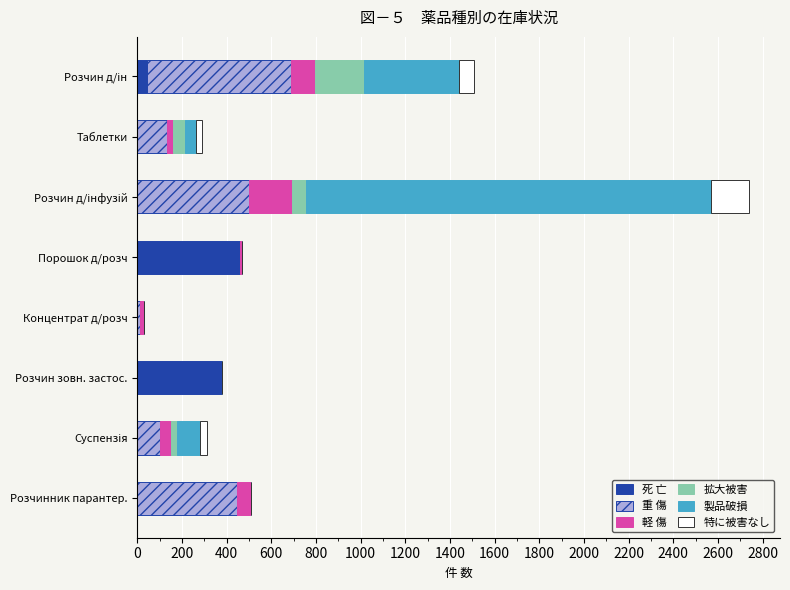

How many data points does each series have?

8